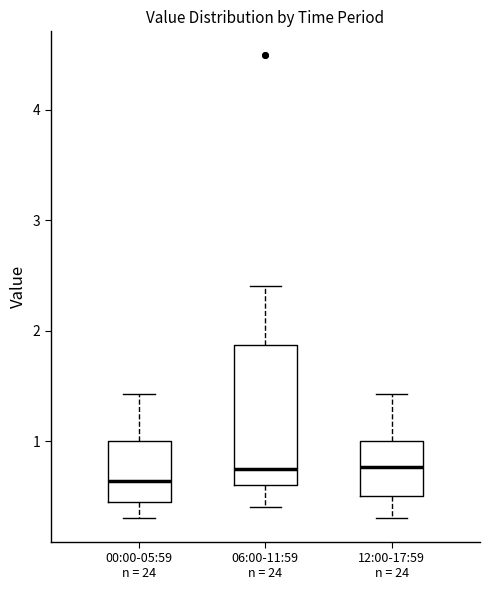

Where does the lower whisker of the box for 12:00-17:59 n = 24 end on the y-axis? The values are not printed on the chart, so give them approximately, as read against the axis.

0.3